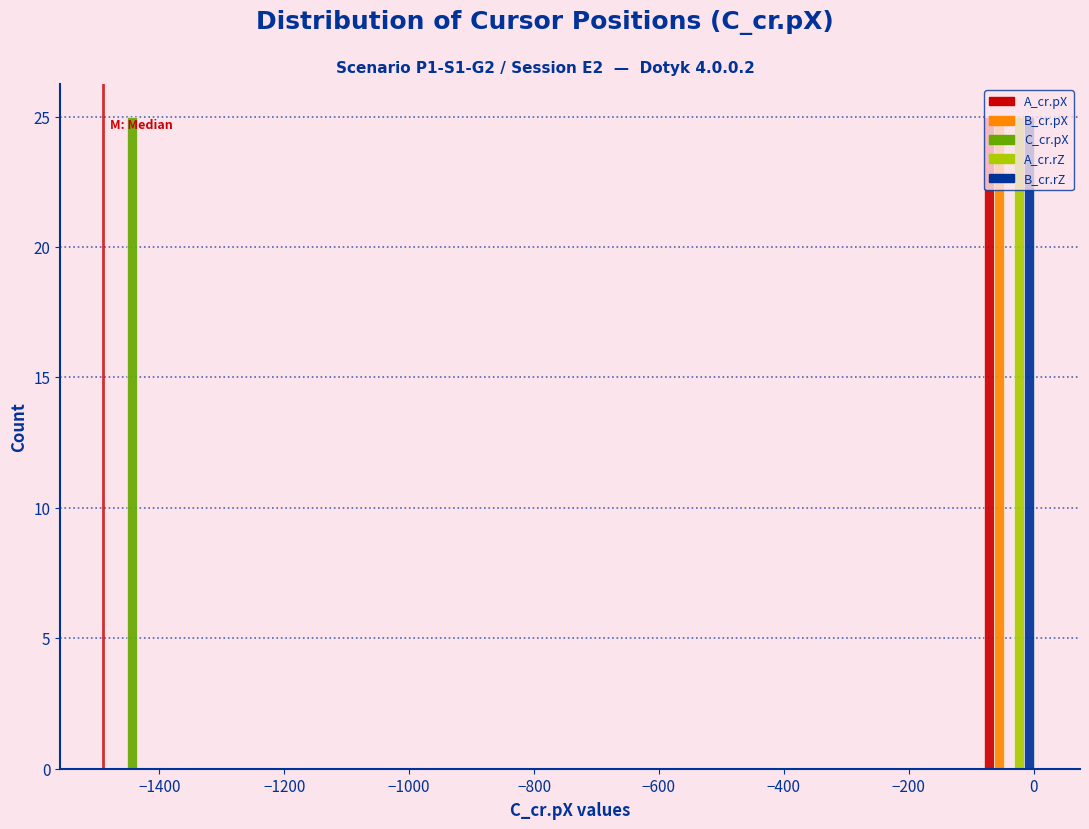

Reading left to right, transcribe this chart: for each range on the x-axis, give the height of each series' bar. Neither the bar edges nor the heights are printed on the chart, so give them approximately, as read against the axes.

-1500 to -1400: A_cr.pX=0	B_cr.pX=0	C_cr.pX=25	A_cr.rZ=0	B_cr.rZ=0
-1400 to -1300: A_cr.pX=0	B_cr.pX=0	C_cr.pX=0	A_cr.rZ=0	B_cr.rZ=0
-1300 to -1200: A_cr.pX=0	B_cr.pX=0	C_cr.pX=0	A_cr.rZ=0	B_cr.rZ=0
-1200 to -1100: A_cr.pX=0	B_cr.pX=0	C_cr.pX=0	A_cr.rZ=0	B_cr.rZ=0
-1100 to -1000: A_cr.pX=0	B_cr.pX=0	C_cr.pX=0	A_cr.rZ=0	B_cr.rZ=0
-1000 to -900: A_cr.pX=0	B_cr.pX=0	C_cr.pX=0	A_cr.rZ=0	B_cr.rZ=0
-900 to -800: A_cr.pX=0	B_cr.pX=0	C_cr.pX=0	A_cr.rZ=0	B_cr.rZ=0
-800 to -700: A_cr.pX=0	B_cr.pX=0	C_cr.pX=0	A_cr.rZ=0	B_cr.rZ=0
-700 to -600: A_cr.pX=0	B_cr.pX=0	C_cr.pX=0	A_cr.rZ=0	B_cr.rZ=0
-600 to -500: A_cr.pX=0	B_cr.pX=0	C_cr.pX=0	A_cr.rZ=0	B_cr.rZ=0
-500 to -400: A_cr.pX=0	B_cr.pX=0	C_cr.pX=0	A_cr.rZ=0	B_cr.rZ=0
-400 to -300: A_cr.pX=0	B_cr.pX=0	C_cr.pX=0	A_cr.rZ=0	B_cr.rZ=0
-300 to -200: A_cr.pX=0	B_cr.pX=0	C_cr.pX=0	A_cr.rZ=0	B_cr.rZ=0
-200 to -100: A_cr.pX=0	B_cr.pX=0	C_cr.pX=0	A_cr.rZ=0	B_cr.rZ=0
-100 to 20: A_cr.pX=25	B_cr.pX=25	C_cr.pX=0	A_cr.rZ=25	B_cr.rZ=25